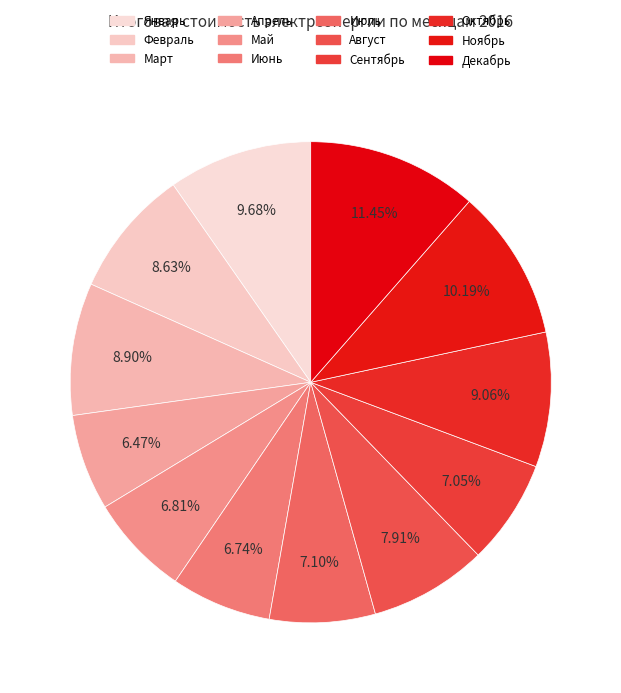

Which slice is the largest?

Декабрь